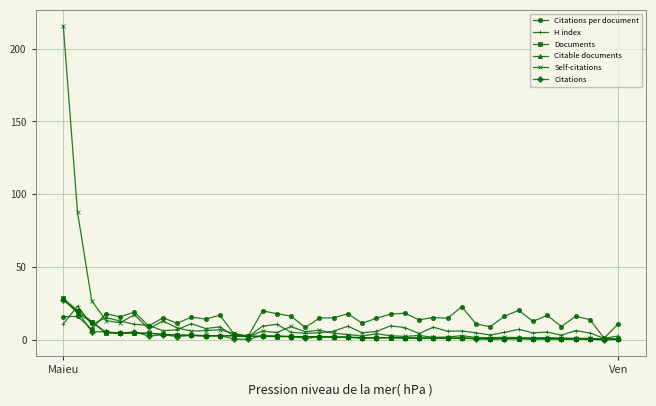

How many series are shown in this chart?

6